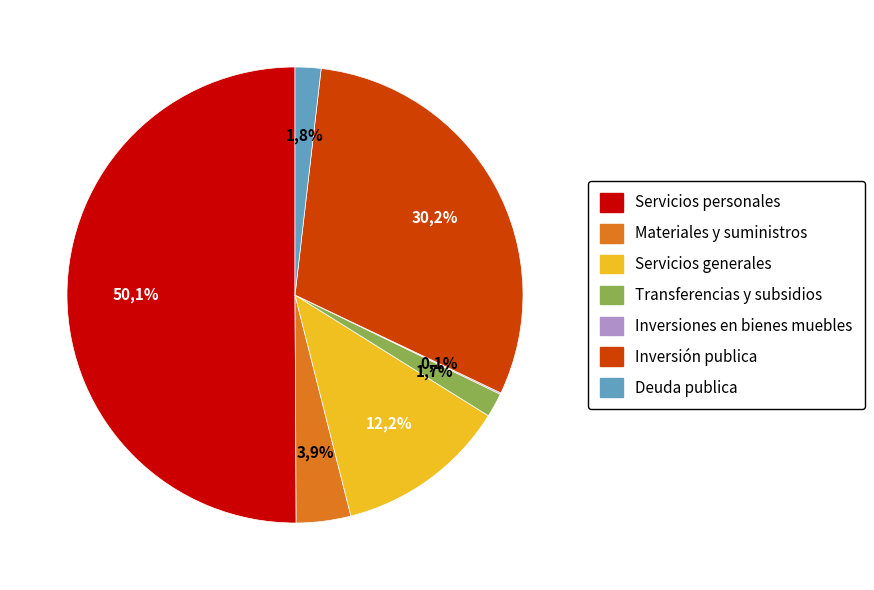

How many slices are in this pie chart?

7